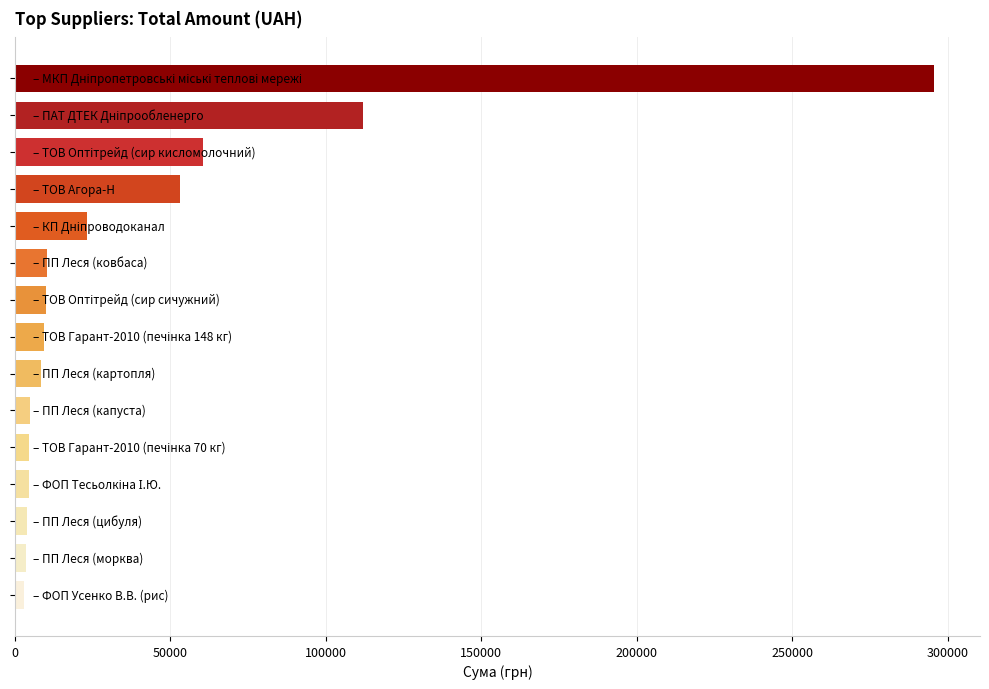

Rank the categories by value from highest to lowest.

МКП Дніпропетровські міські теплові мережі, ПАТ ДТЕК Дніпрообленерго, ТОВ Оптітрейд (сир кисломолочний), ТОВ Агора-Н, КП Дніпроводоканал, ПП Леся (ковбаса), ТОВ Оптітрейд (сир сичужний), ТОВ Гарант-2010 (печінка 148 кг), ПП Леся (картопля), ПП Леся (капуста), ТОВ Гарант-2010 (печінка 70 кг), ФОП Тесьолкіна І.Ю., ПП Леся (цибуля), ПП Леся (морква), ФОП Усенко В.В. (рис)